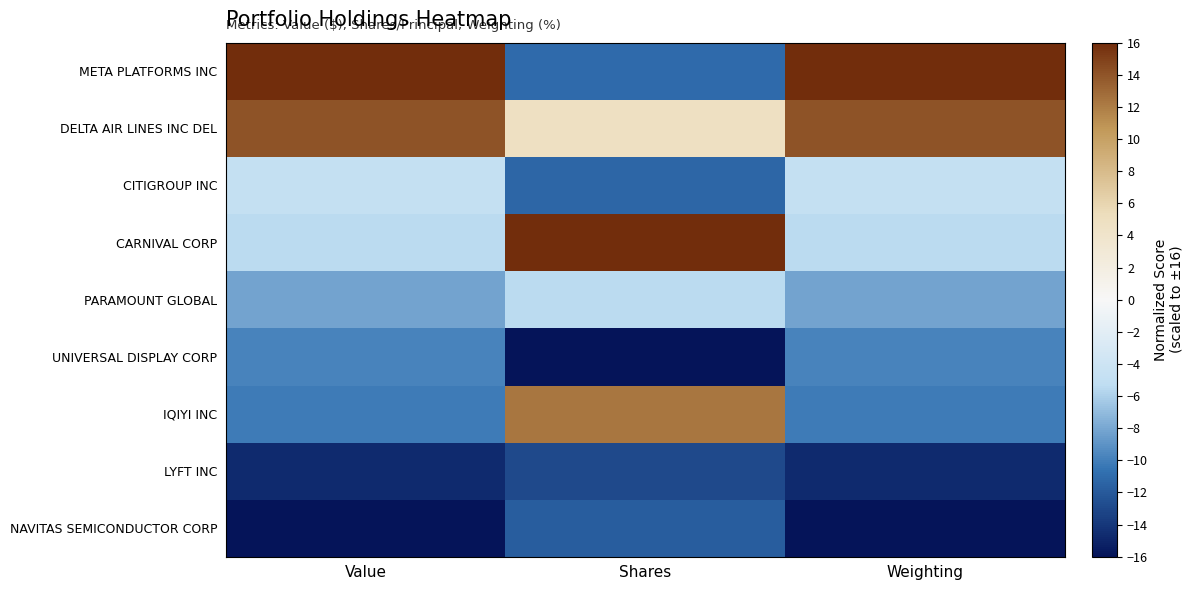

Reading left to right, transcribe all the data shown in this chart.

META PLATFORMS INC: Value=16.0	Shares=-11.1	Weighting=16.0
DELTA AIR LINES INC DEL: Value=14.1	Shares=4.8	Weighting=14.1
CITIGROUP INC: Value=-4.8	Shares=-11.3	Weighting=-4.8
CARNIVAL CORP: Value=-5.4	Shares=16.0	Weighting=-5.4
PARAMOUNT GLOBAL: Value=-8.2	Shares=-5.4	Weighting=-8.2
UNIVERSAL DISPLAY CORP: Value=-9.8	Shares=-16.0	Weighting=-9.8
IQIYI INC: Value=-10.2	Shares=12.3	Weighting=-10.2
LYFT INC: Value=-14.7	Shares=-12.9	Weighting=-14.7
NAVITAS SEMICONDUCTOR CORP: Value=-16.0	Shares=-11.8	Weighting=-16.0